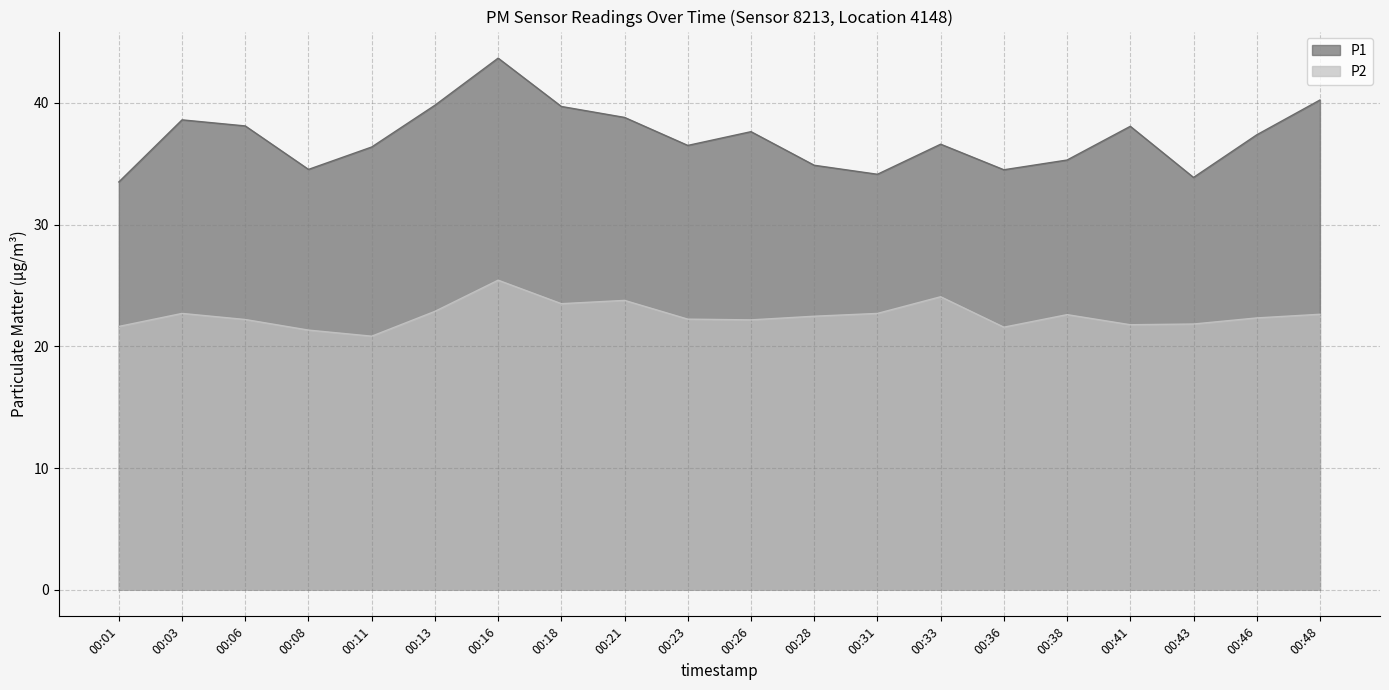

True or false: P2 and P1 intersect in this chart.

False